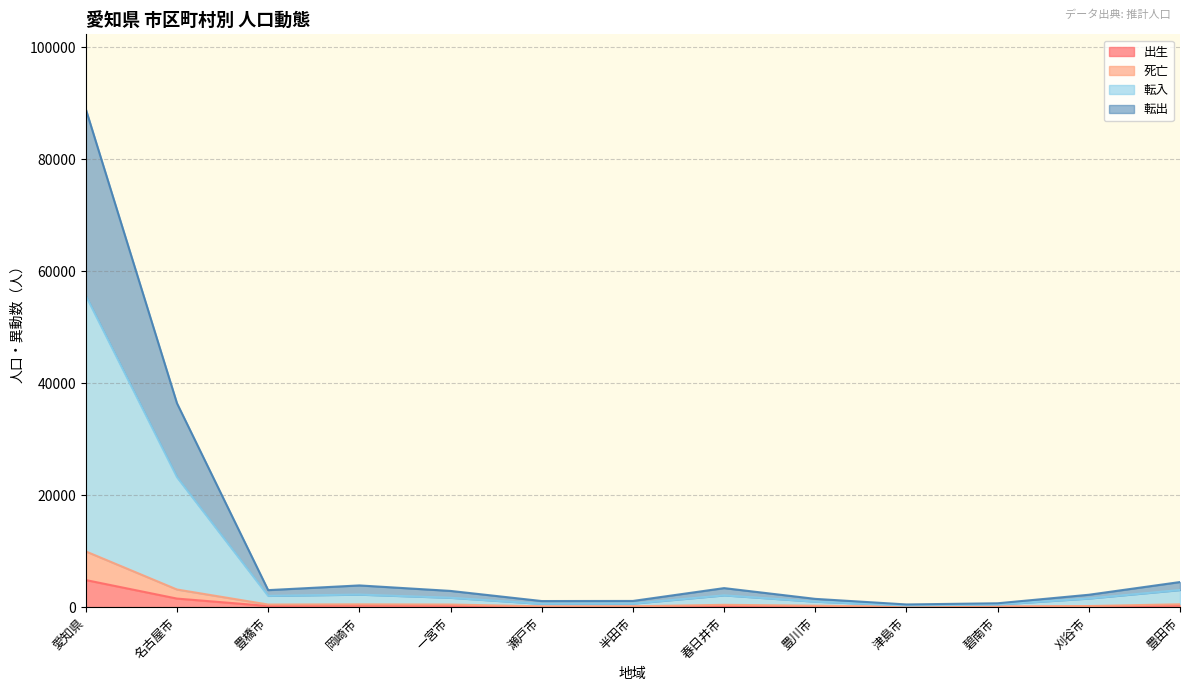

What is the total value across all series at 豊川市?

1483